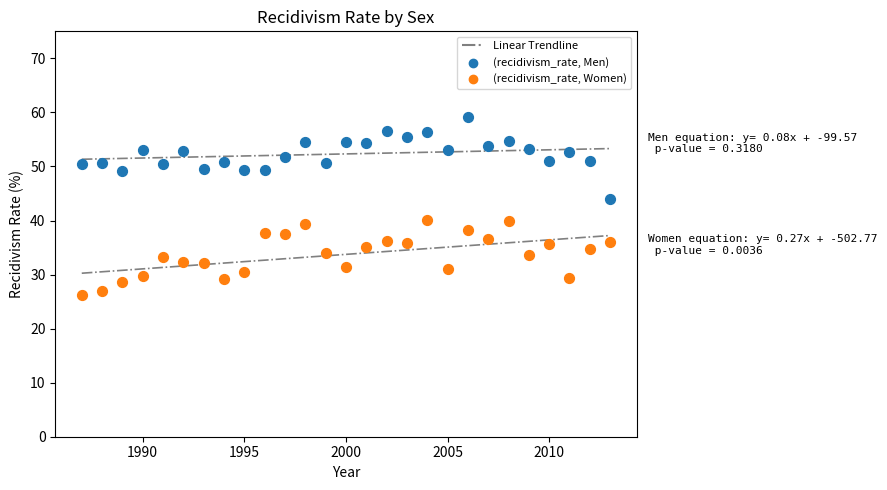

Which series reaches the minimum Y coordinate?

(recidivism_rate, Women)